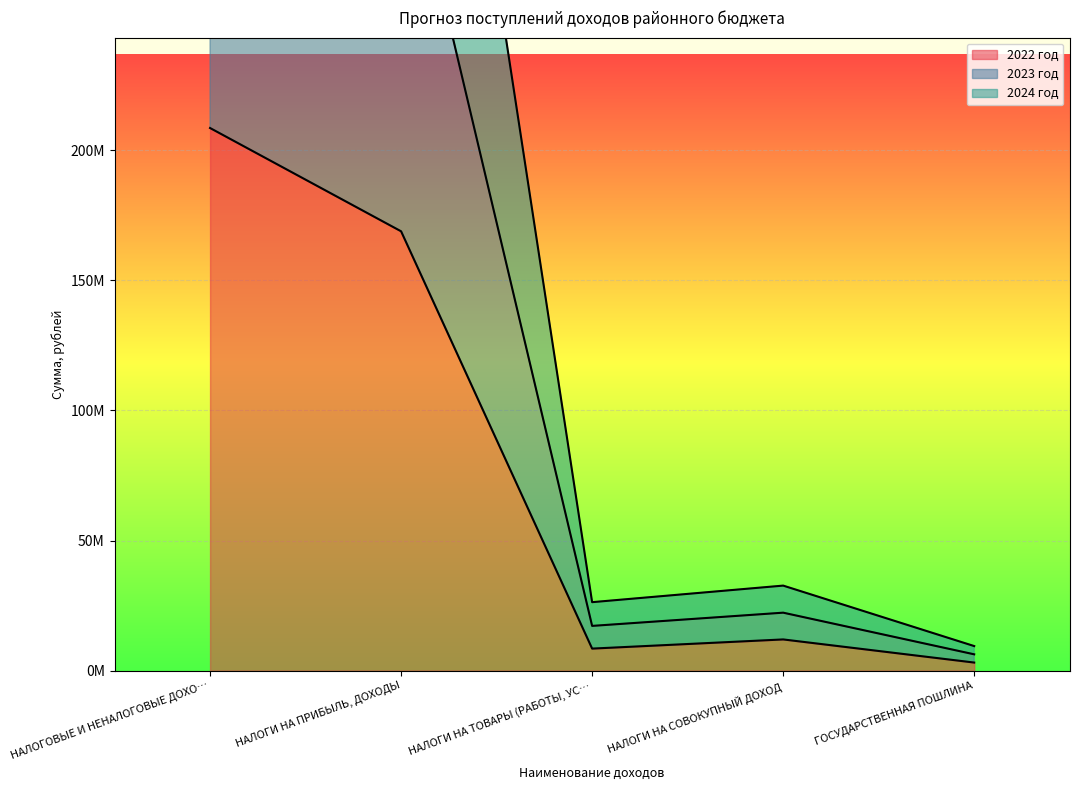

What is the value of the 2024 год point at the 1st from the left?

398976980.4